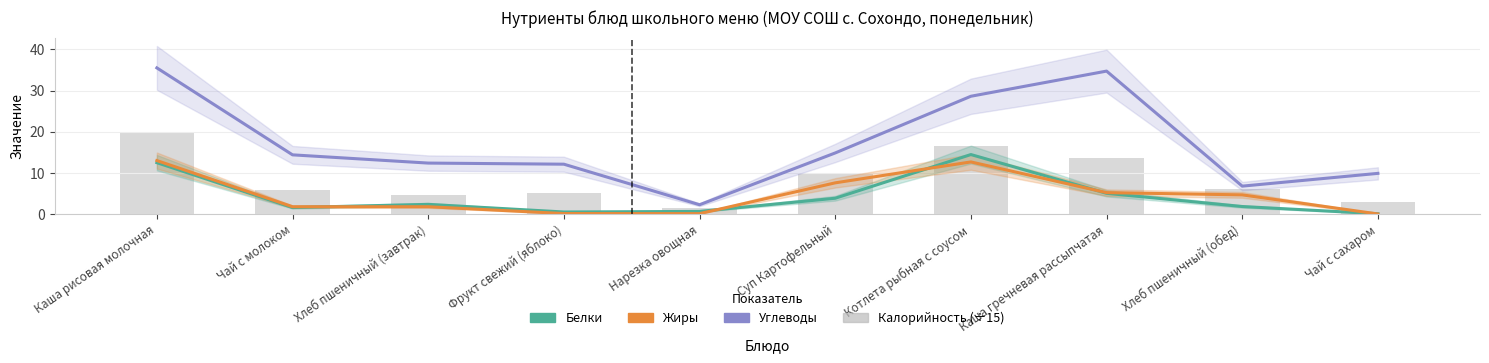

Are the bars horizontal?

No